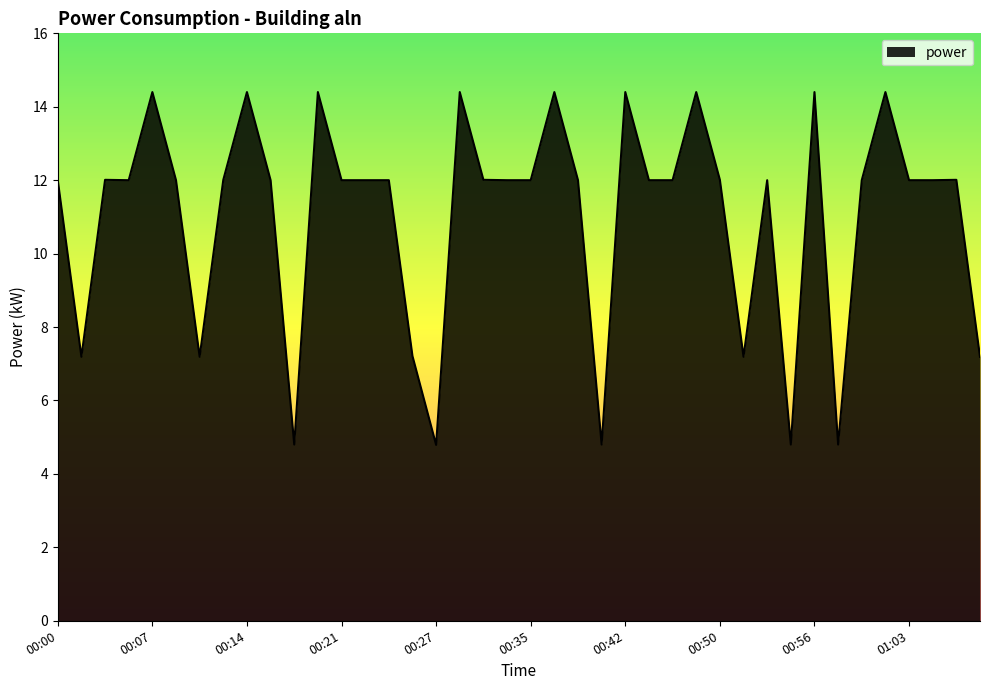

What is the minimum value shown in the chart?

4.8